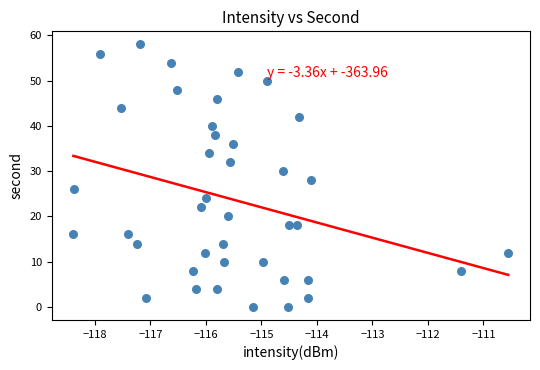

Count the number of points in this scatter plot.

40